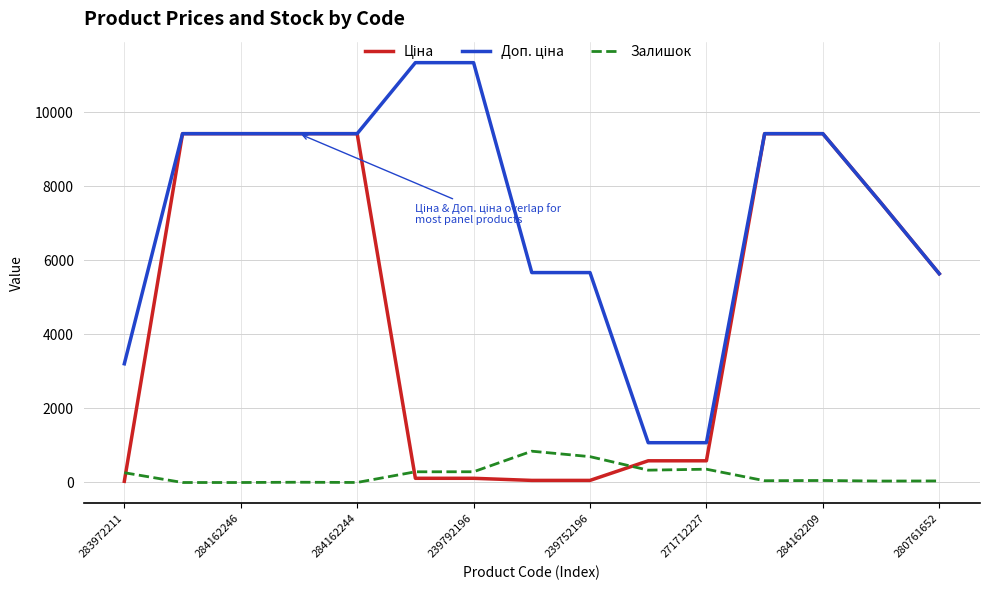

True or false: Ціна has more than 2 points higher than both neighbors.

False